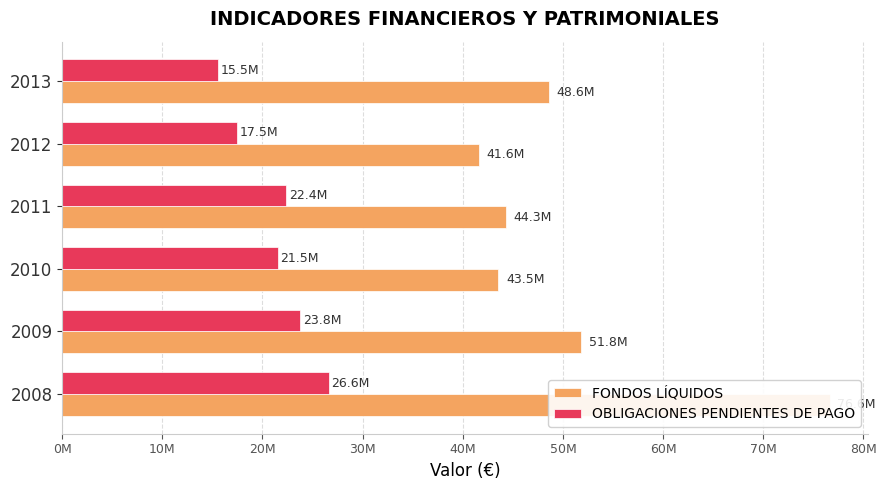

How many groups of bars are there?

6